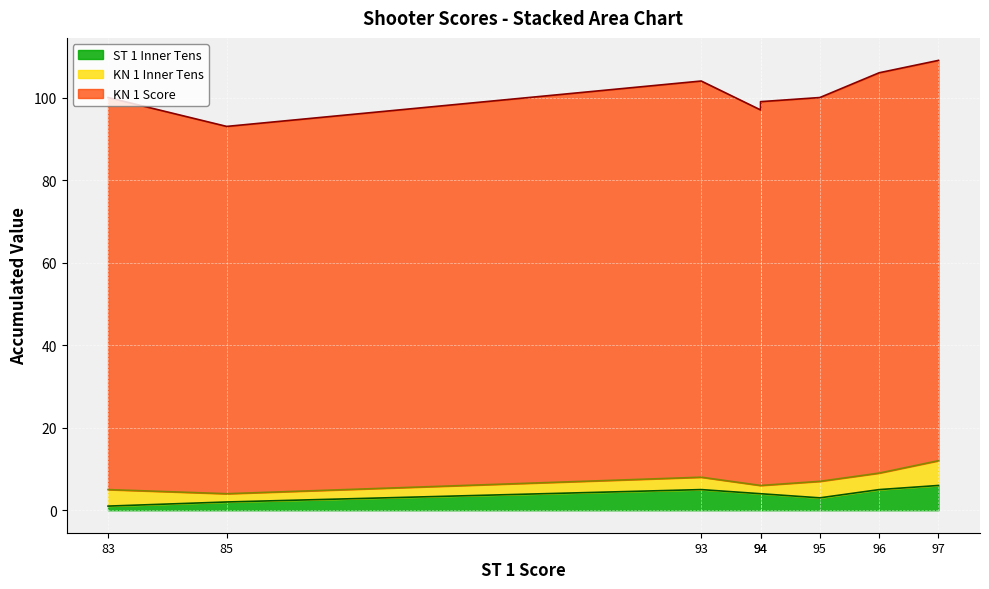

How many lines are shown in the chart?

3